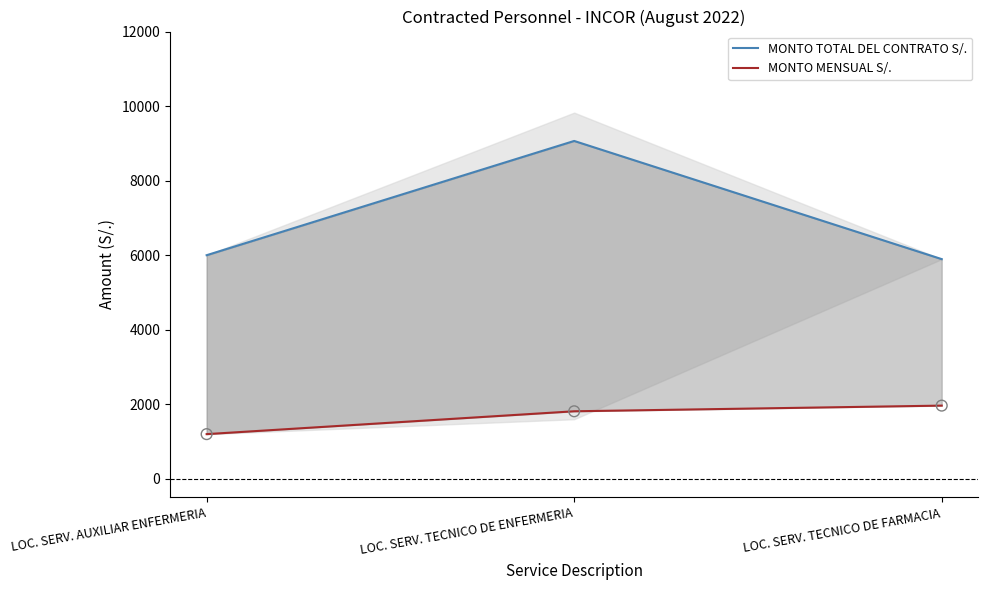

Is the value of MONTO MENSUAL S/. at LOC. SERV. AUXILIAR ENFERMERIA greater than the value of MONTO TOTAL DEL CONTRATO S/. at LOC. SERV. AUXILIAR ENFERMERIA?

No